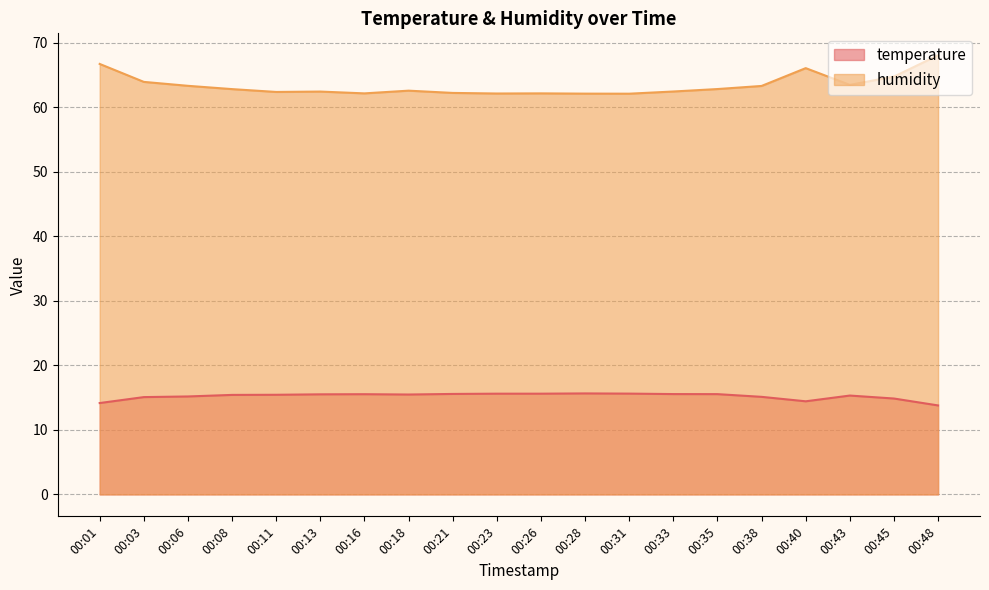

List the labels in order of humidity value, smallest first.

00:31, 00:28, 00:23, 00:16, 00:26, 00:21, 00:11, 00:13, 00:33, 00:18, 00:08, 00:35, 00:38, 00:06, 00:43, 00:03, 00:45, 00:40, 00:01, 00:48